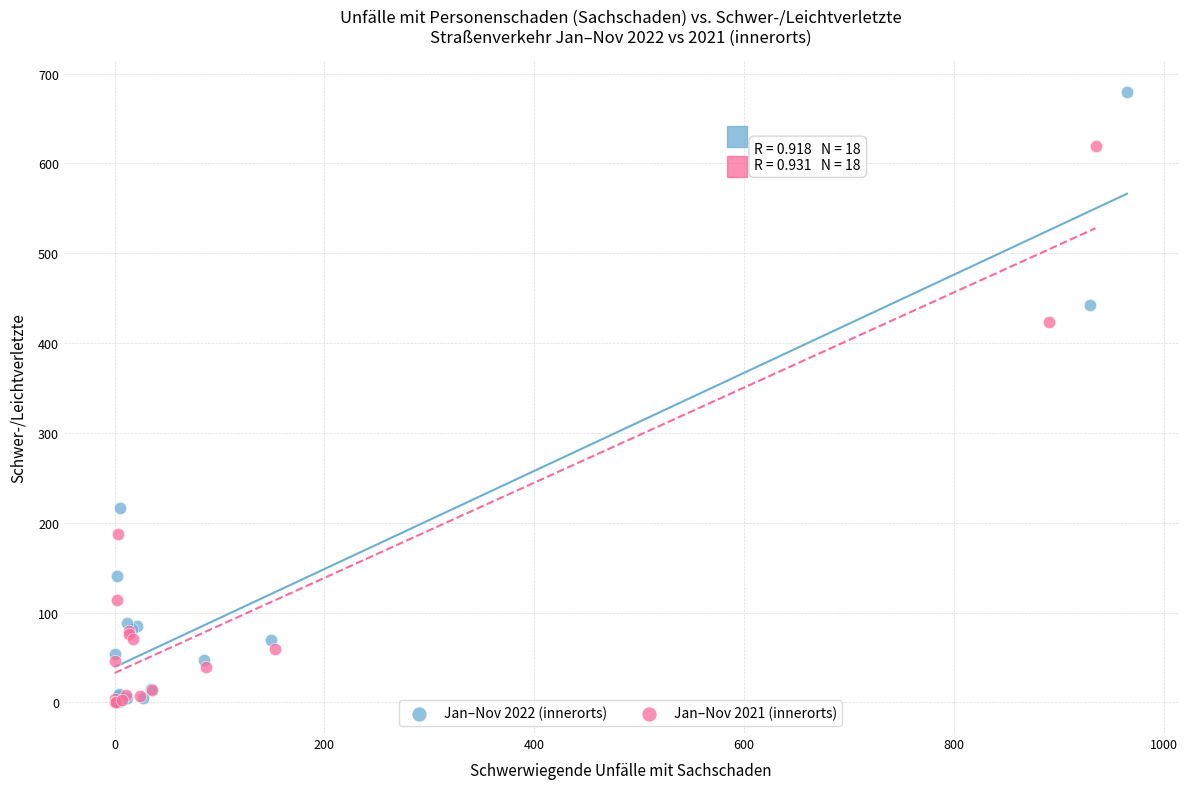

Which series has the widest spread of Y values?

Jan–Nov 2022 (innerorts)